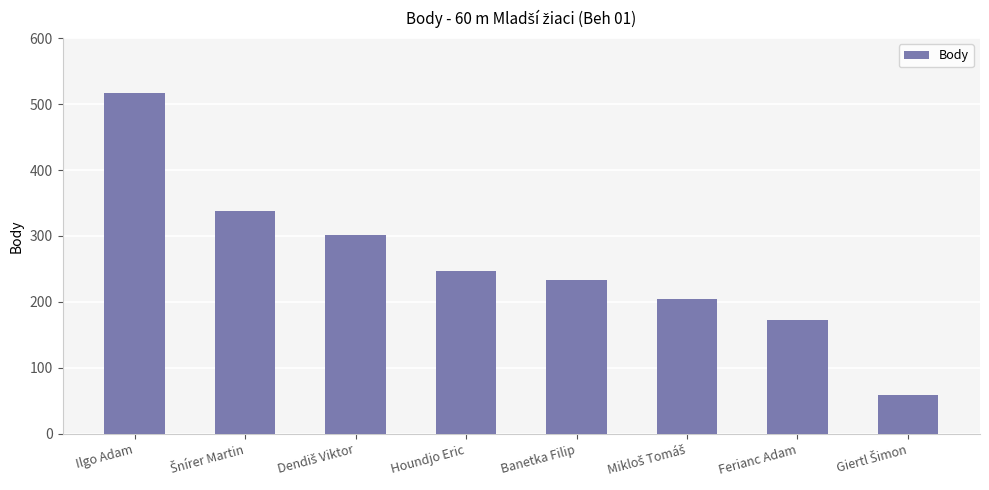

Does the chart contain any negative values?

No